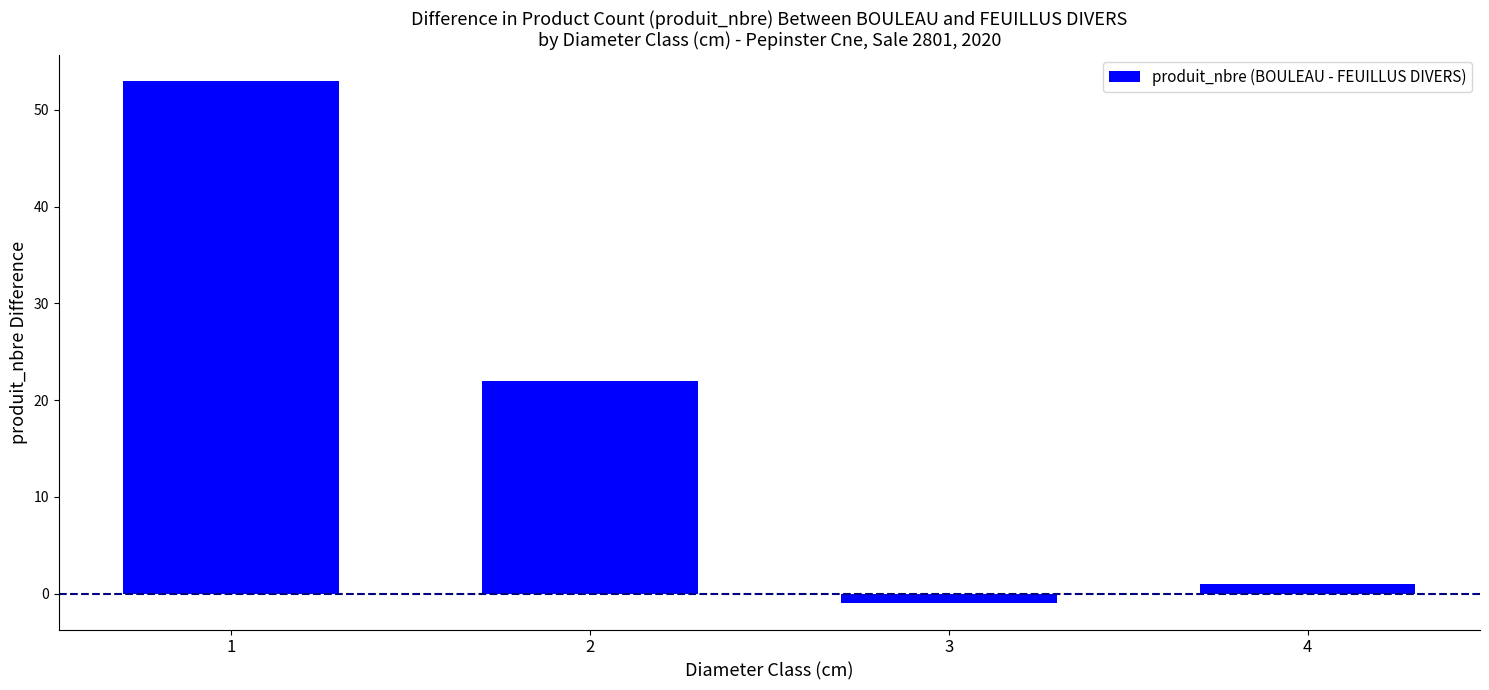

What is the difference between the second highest and second lowest values?

21